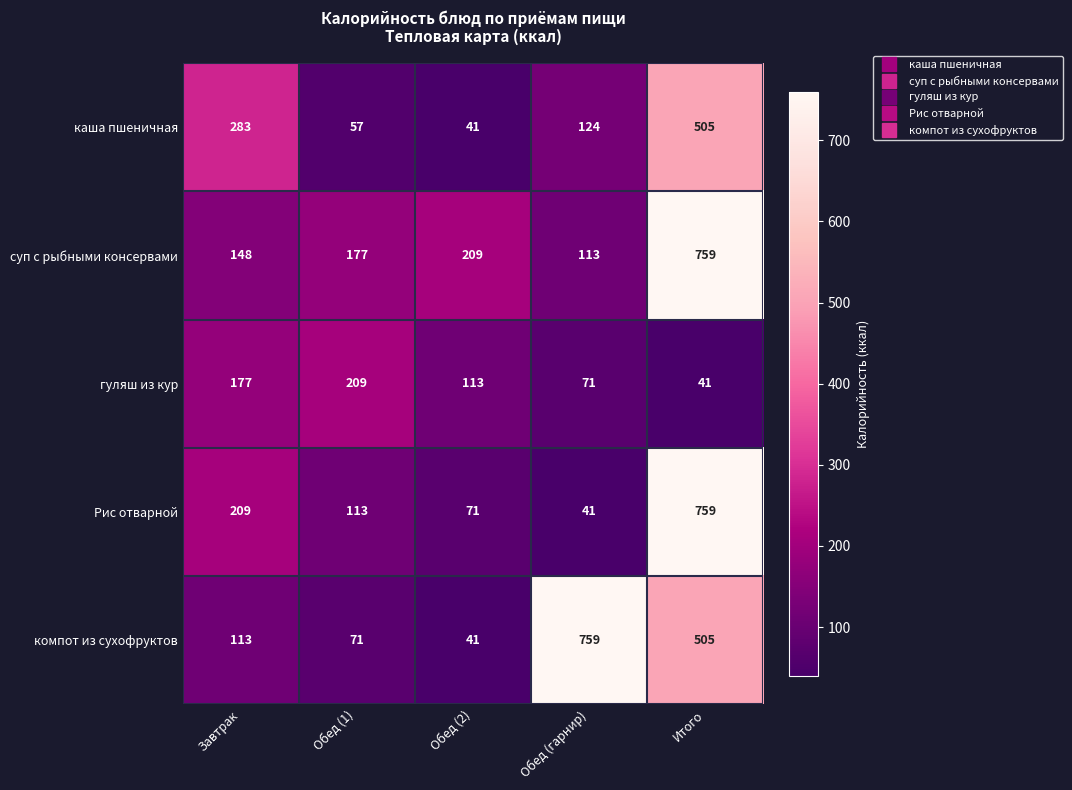

What is the difference between the maximum and minimum values in the каша пшеничная series?

464